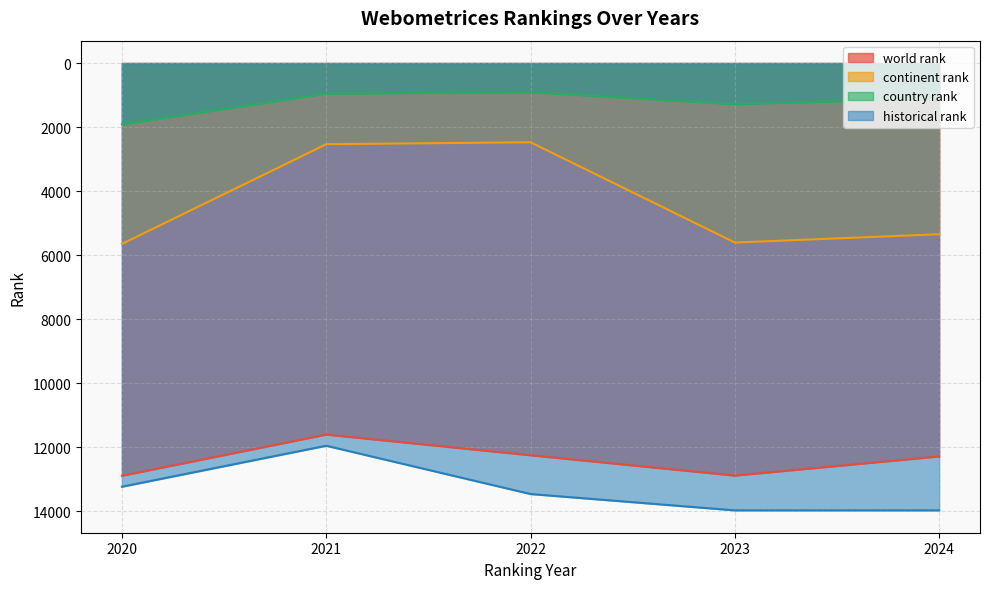

Does the chart have visible grid lines?

Yes